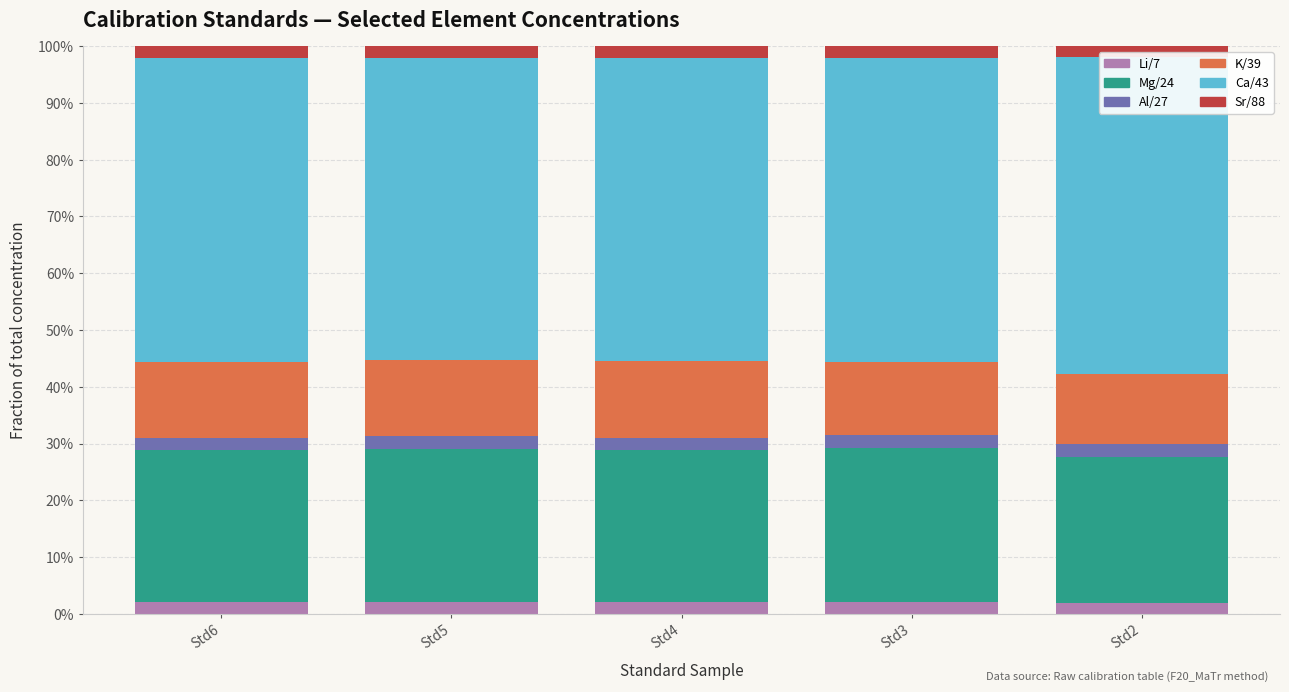

What is the spread (max minus min) of values at Std6?

0.5